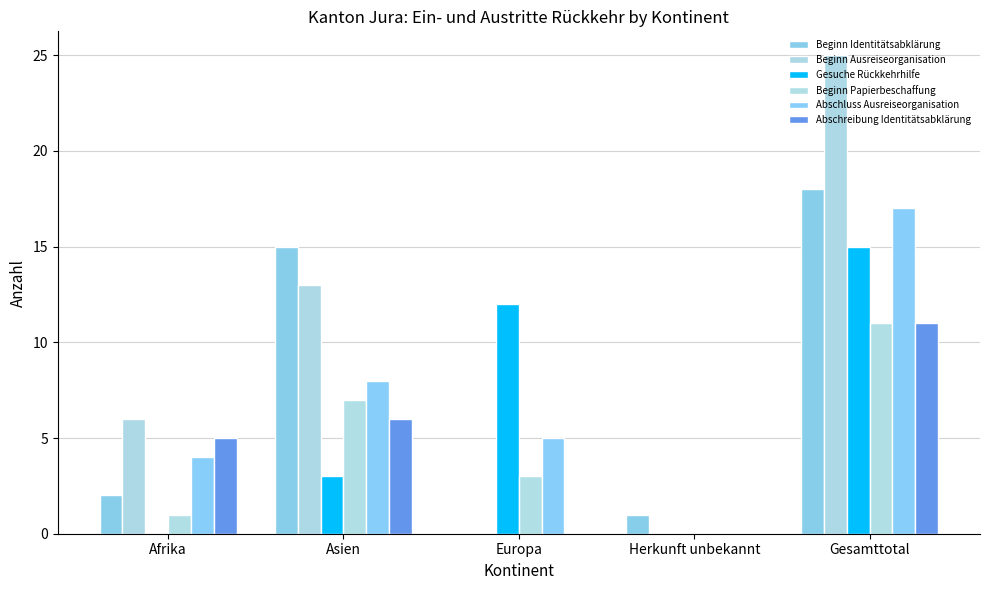

The value of Beginn Identitätsabklärung at Asien is 7. True or false?

False